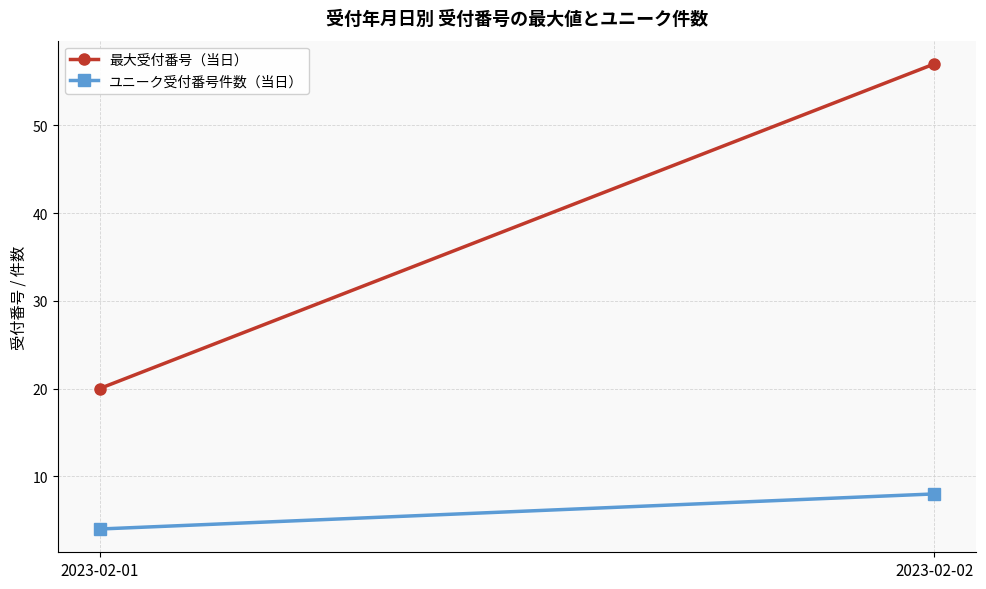

How many values in the ユニーク受付番号件数（当日） series are below 8?

1